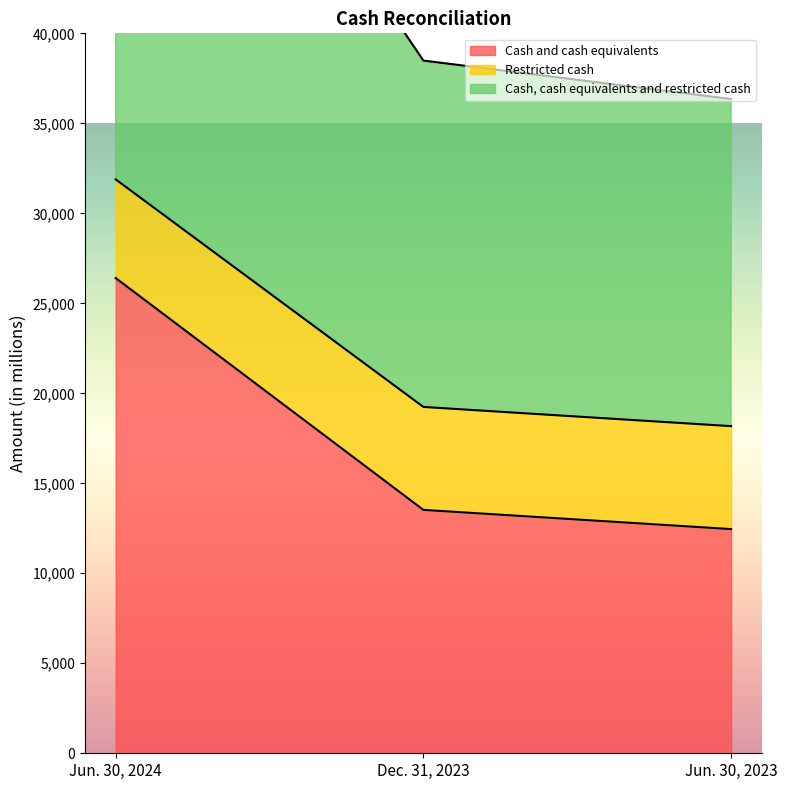

At which label is Cash and cash equivalents closest to 19430?

Dec. 31, 2023